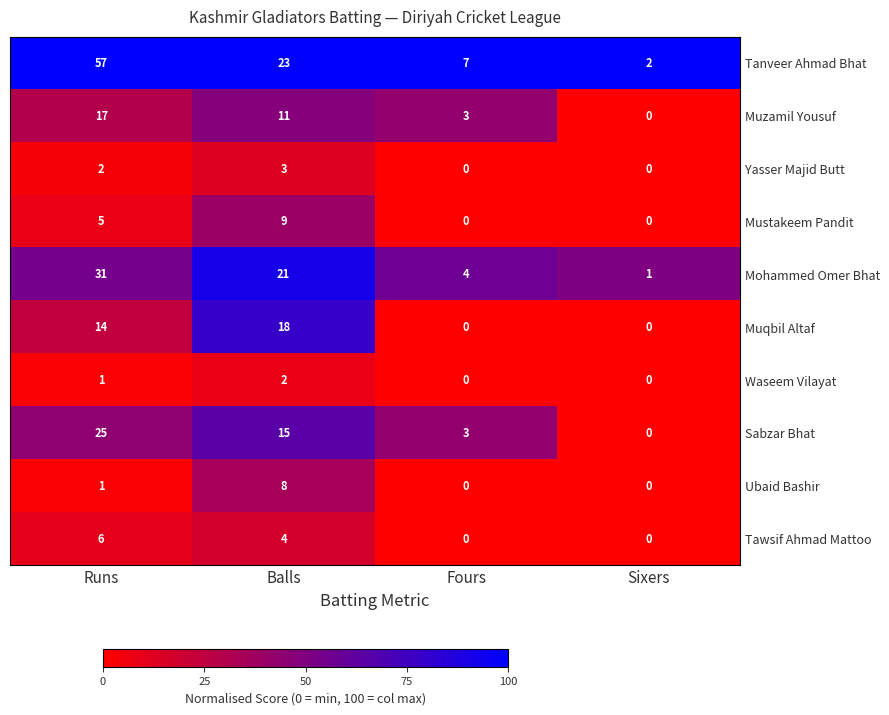

At which label does Yasser Majid Butt reach its peak?

Balls